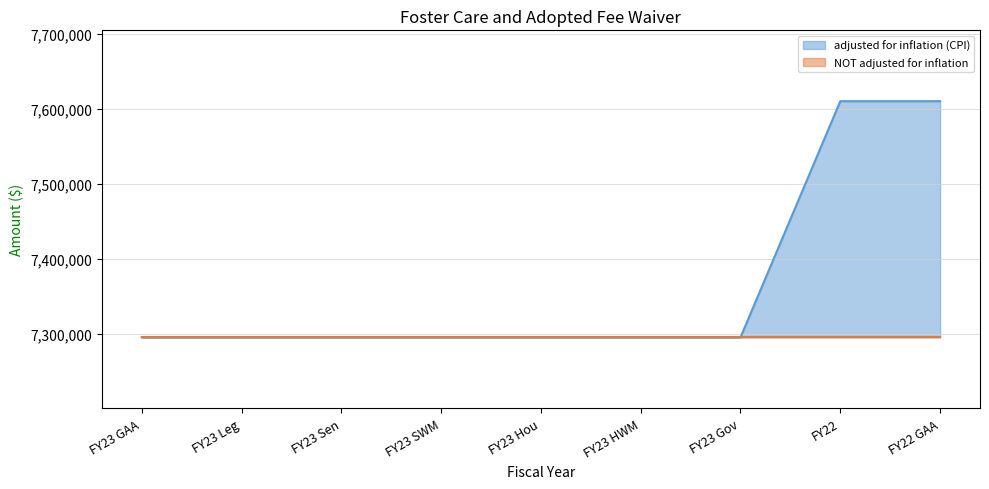

Reading left to right, what are all the values shown in this chart?

FY23 GAA=7294911	FY23 Leg=7294911	FY23 Sen=7294911	FY23 SWM=7294911	FY23 Hou=7294911	FY23 HWM=7294911	FY23 Gov=7294911	FY22=7610505	FY22 GAA=7610505